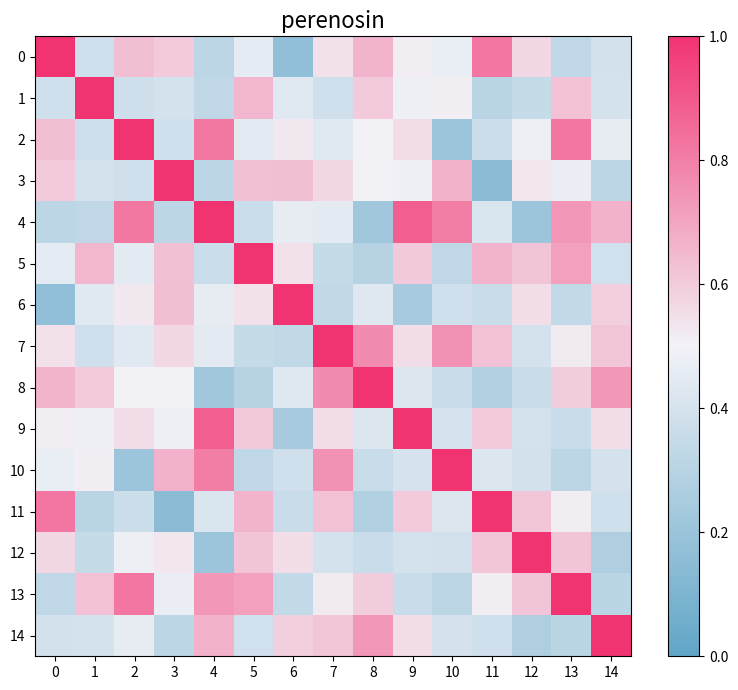

Rank the categories by 5 value from lowest to highest.

8, 10, 7, 4, 14, 2, 0, 6, 9, 12, 3, 1, 11, 13, 5